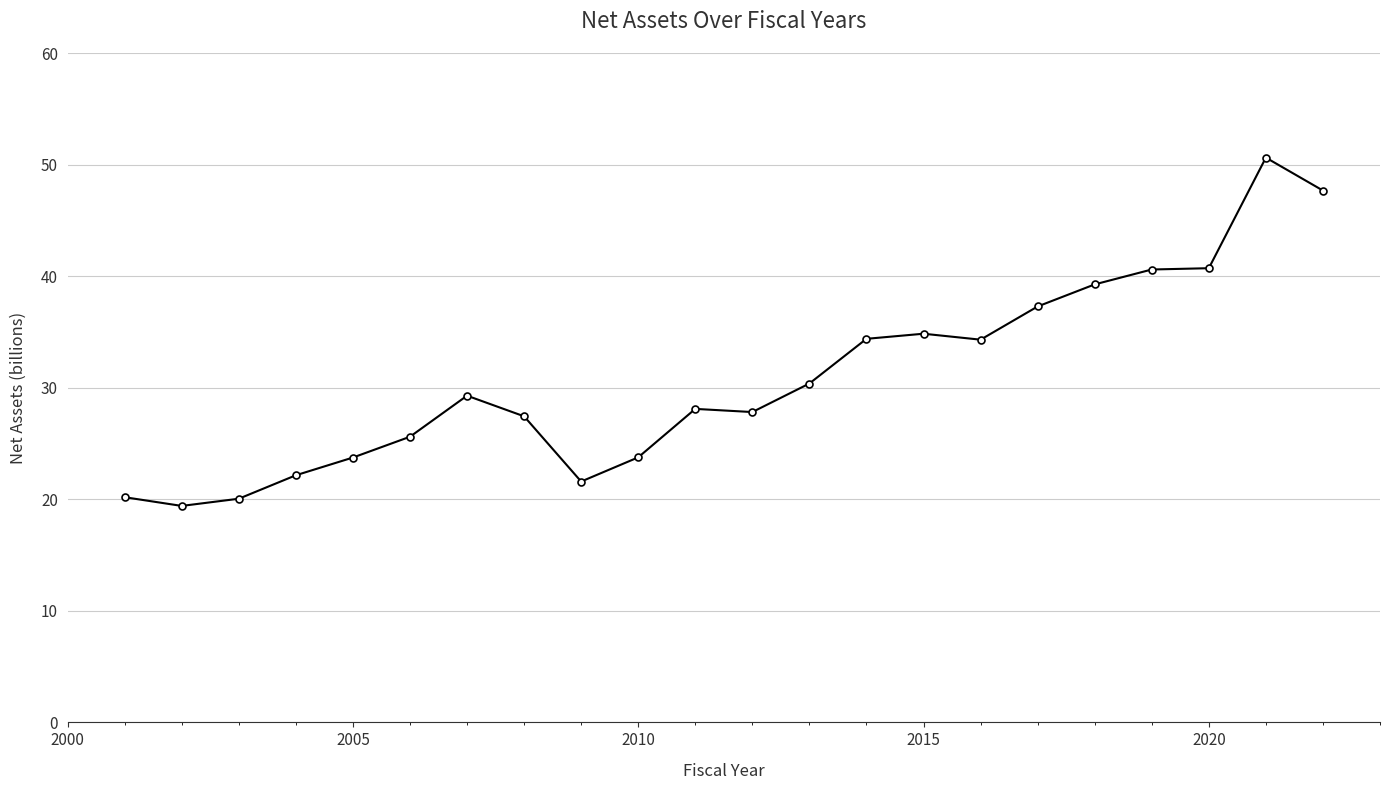

What is the value of the 10th point from the left?

23.8